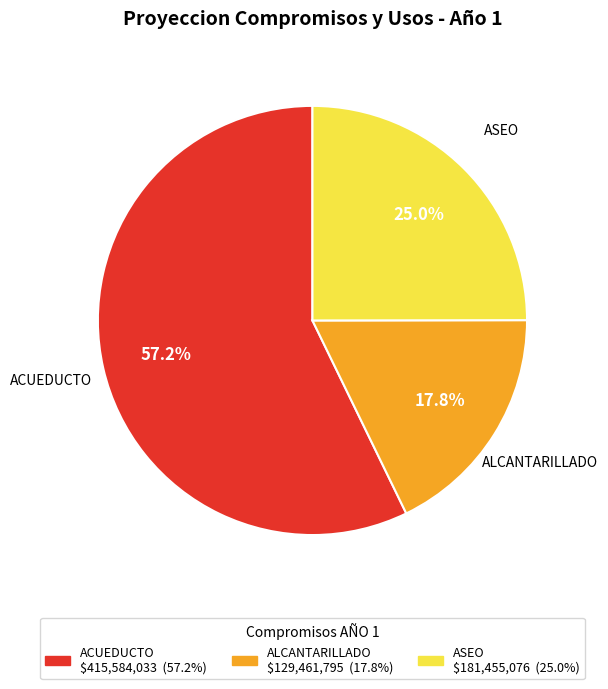

Between ASEO and ACUEDUCTO, which is larger?

ACUEDUCTO